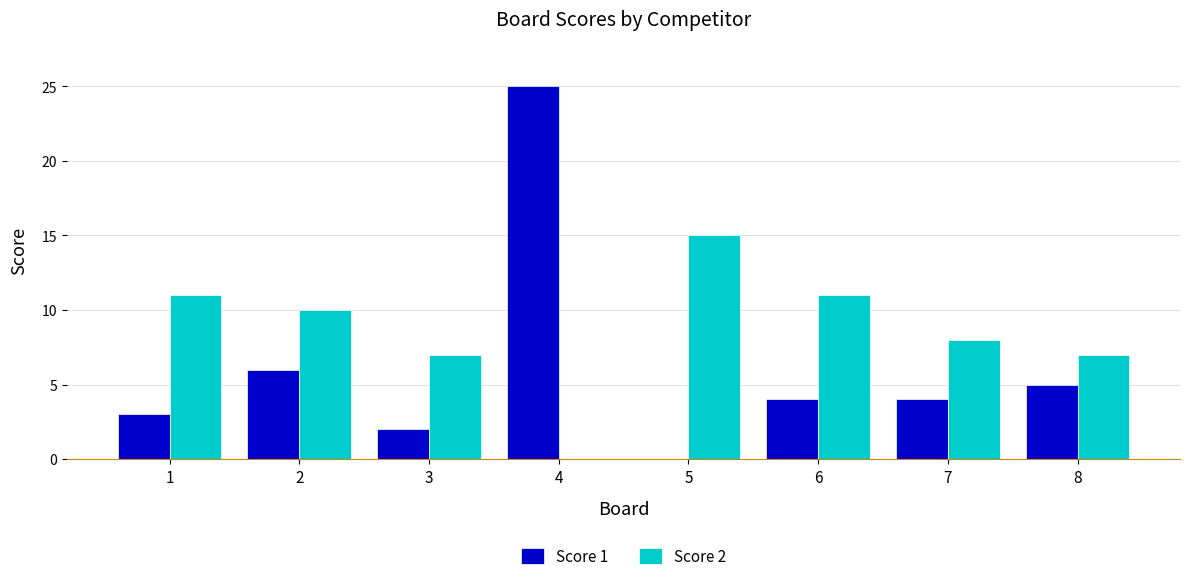

What are all the series names shown in the legend?

Score 1, Score 2